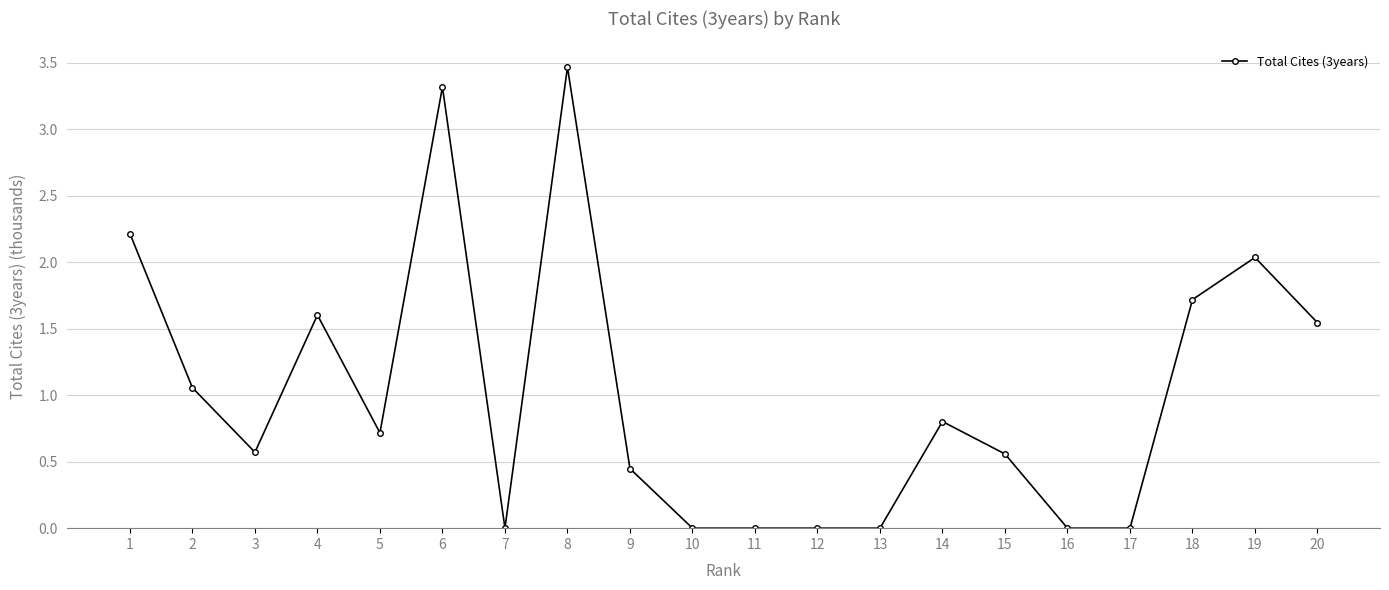

How many categories are shown in the chart?

20